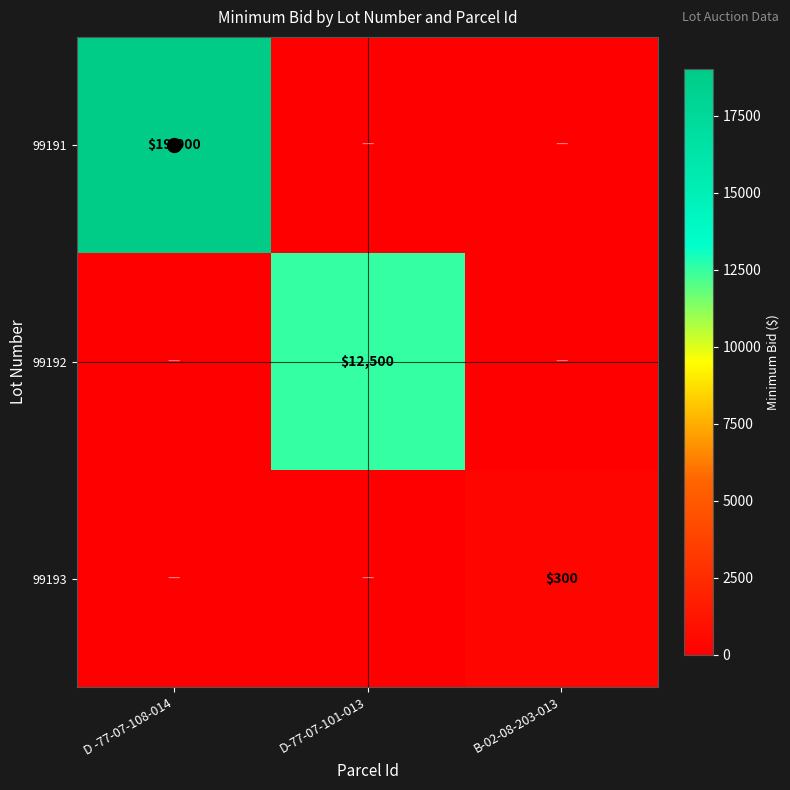

Is it true that 99193 equals 192 at B-02-08-203-013?

False